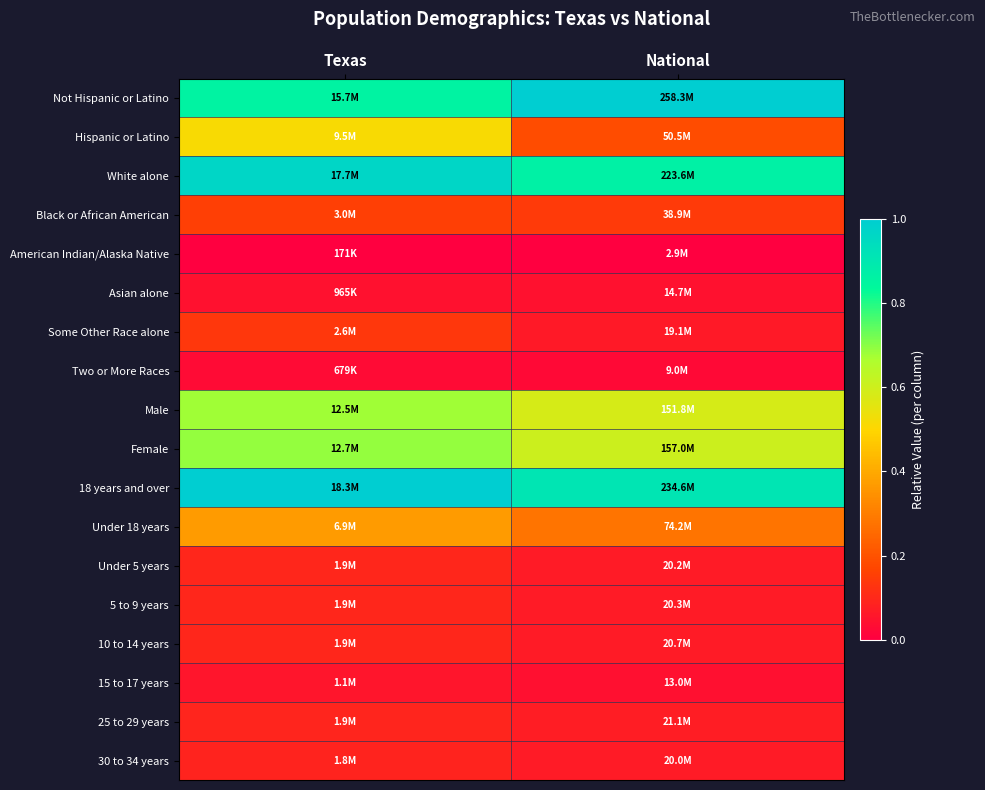

Reading left to right, what are all the values shown in this chart?

Not Hispanic or Latino: Texas=0.9	National=1.0
Hispanic or Latino: Texas=0.5	National=0.2
White alone: Texas=1.0	National=0.9
Black or African American: Texas=0.2	National=0.1
American Indian/Alaska Native: Texas=0.0	National=0.0
Asian alone: Texas=0.0	National=0.0
Some Other Race alone: Texas=0.1	National=0.1
Two or More Races: Texas=0.0	National=0.0
Male: Texas=0.7	National=0.6
Female: Texas=0.7	National=0.6
18 years and over: Texas=1.0	National=0.9
Under 18 years: Texas=0.4	National=0.3
Under 5 years: Texas=0.1	National=0.1
5 to 9 years: Texas=0.1	National=0.1
10 to 14 years: Texas=0.1	National=0.1
15 to 17 years: Texas=0.1	National=0.0
25 to 29 years: Texas=0.1	National=0.1
30 to 34 years: Texas=0.1	National=0.1